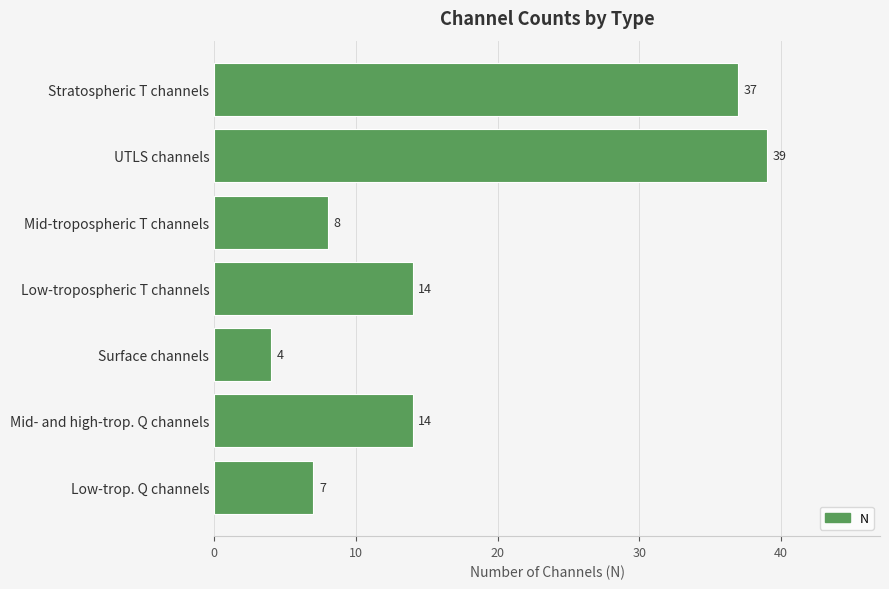

What is the change in value from UTLS channels to Low-tropospheric T channels?

-25